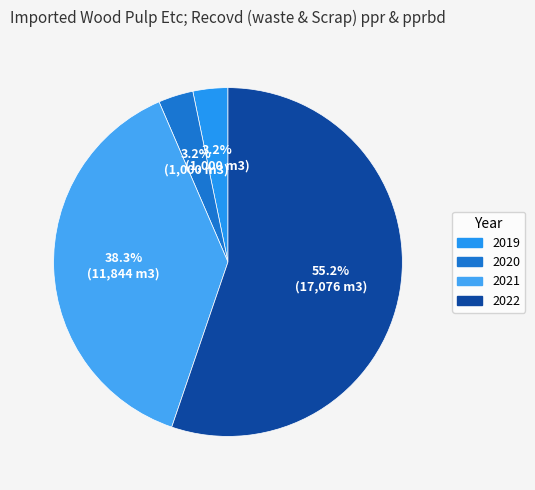

What portion of the pie excludes 2020?

96.8%